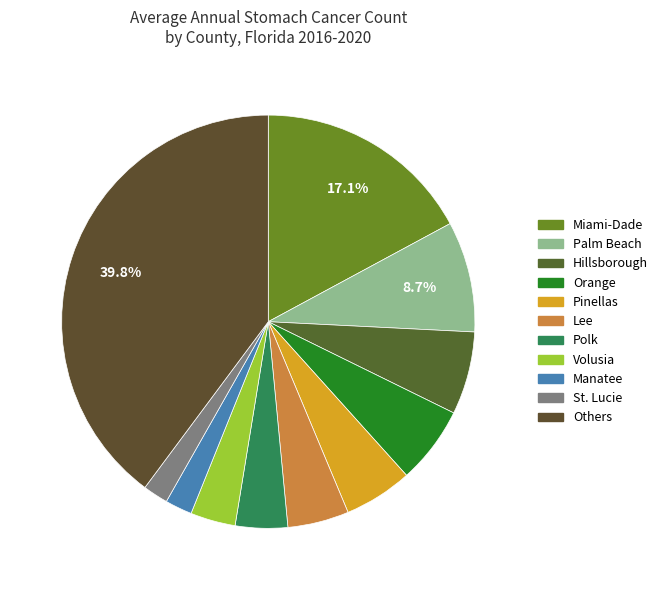

How many segments does this pie chart have?

11